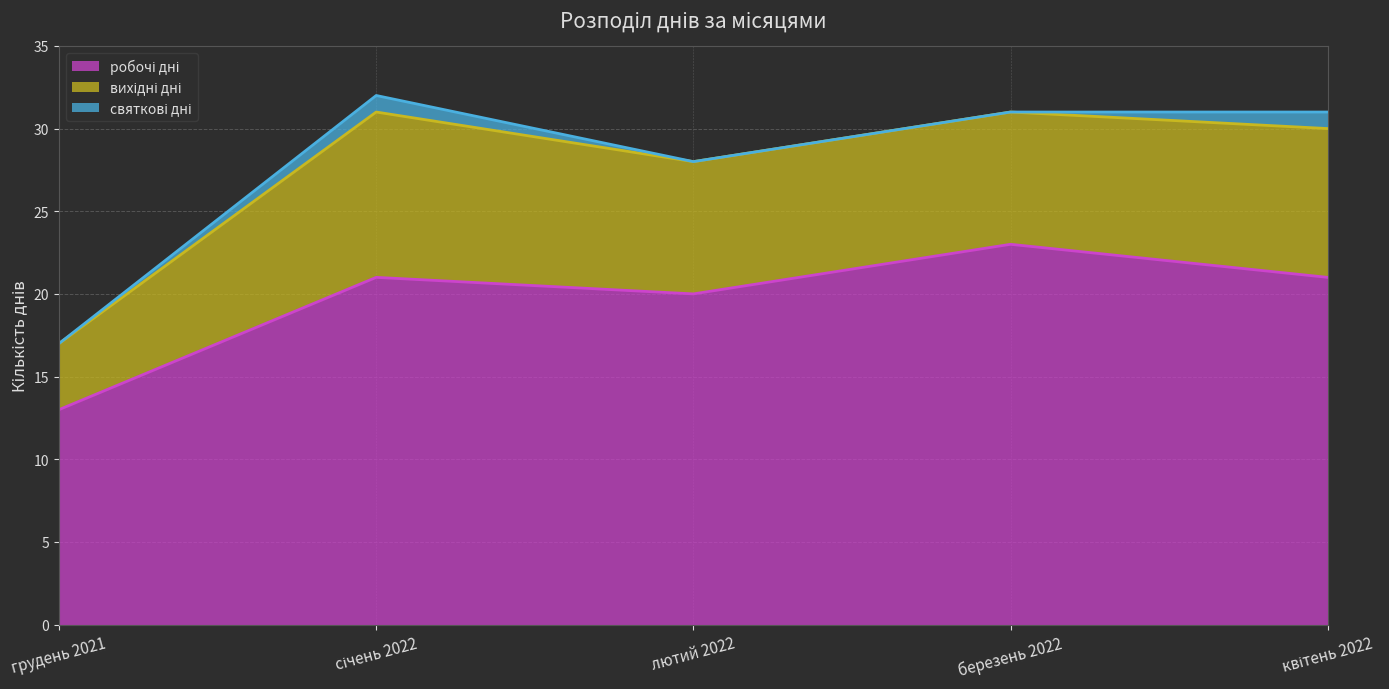

How many categories are shown in the chart?

5